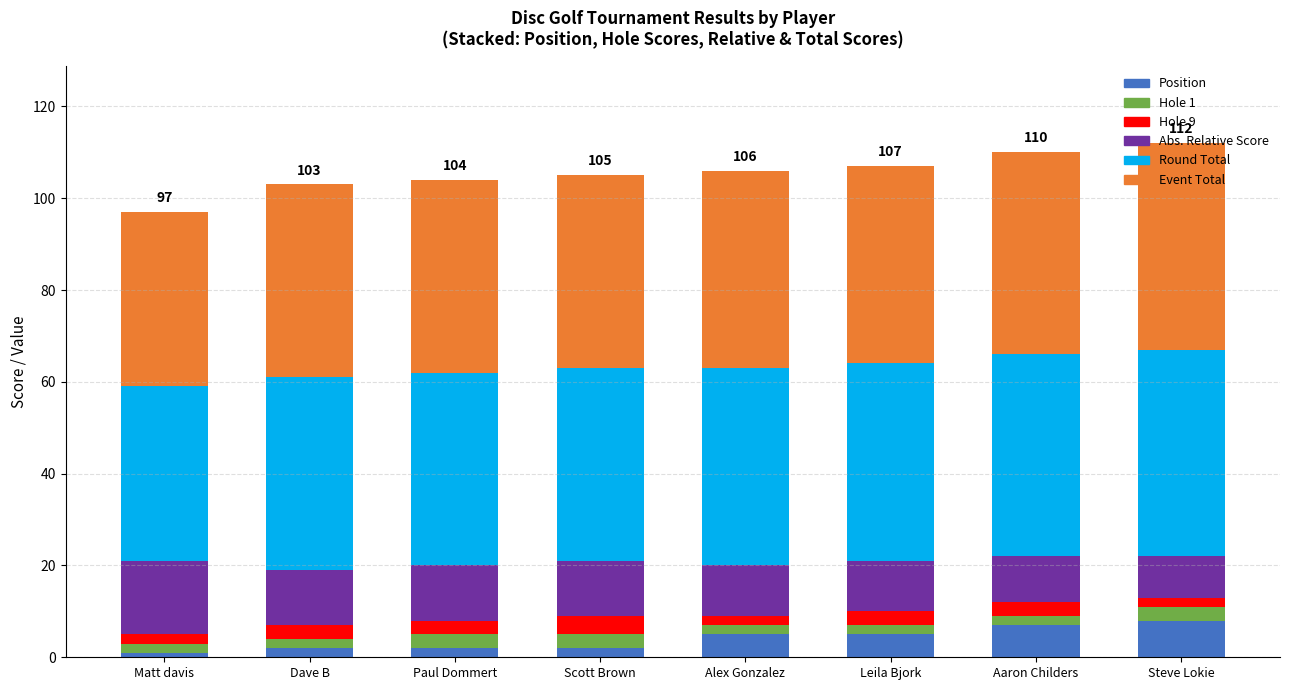

What is the difference between the maximum and minimum values in the Position series?

7